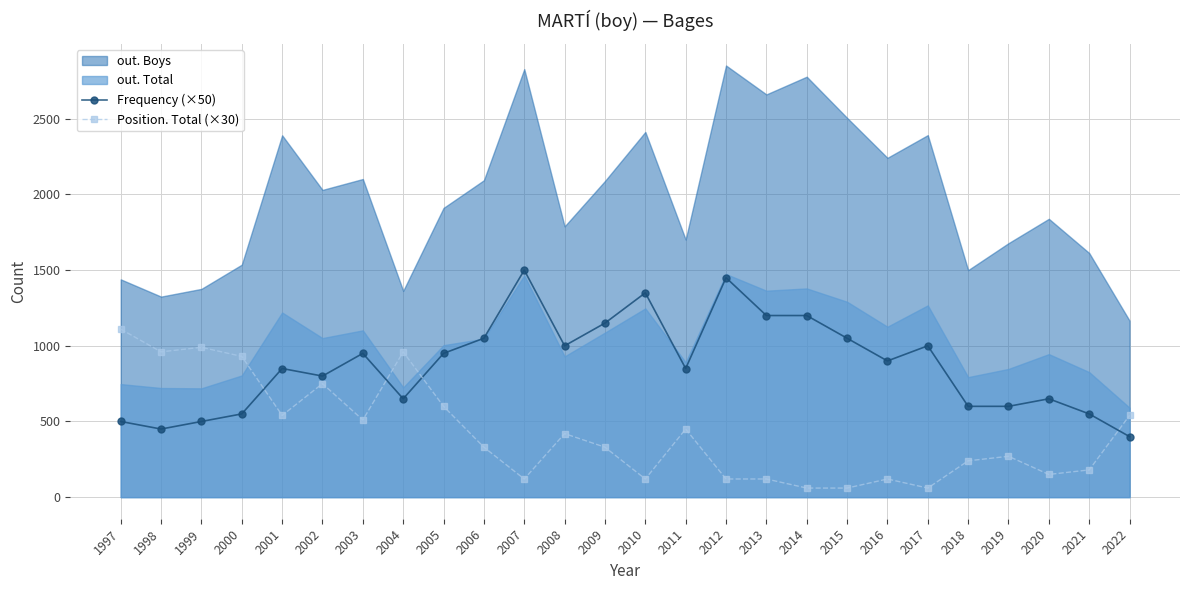

True or false: Frequency (×50) and Position. Total (×30) intersect in this chart.

True